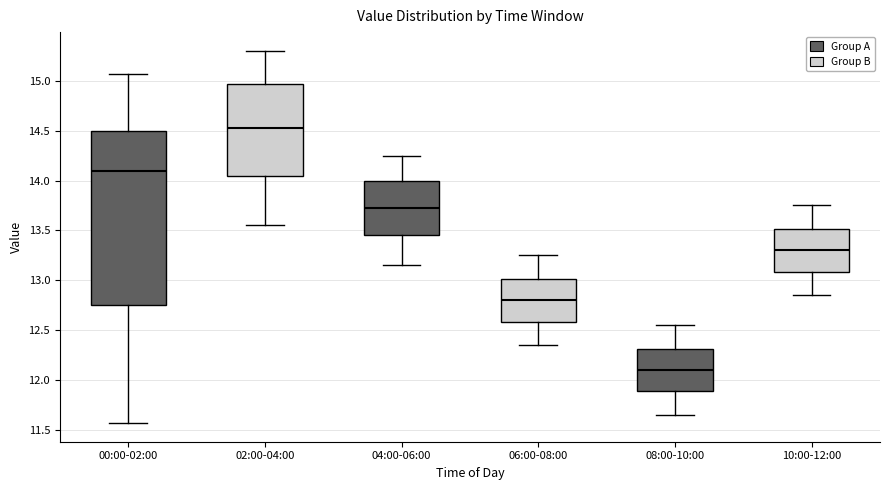

Which box's median line is the lowest?

08:00-10:00